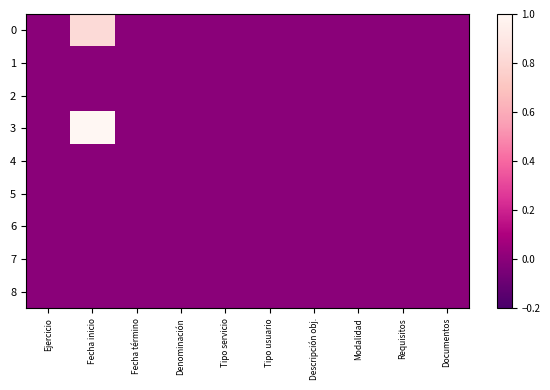

How many distinct data groups are displayed?

9